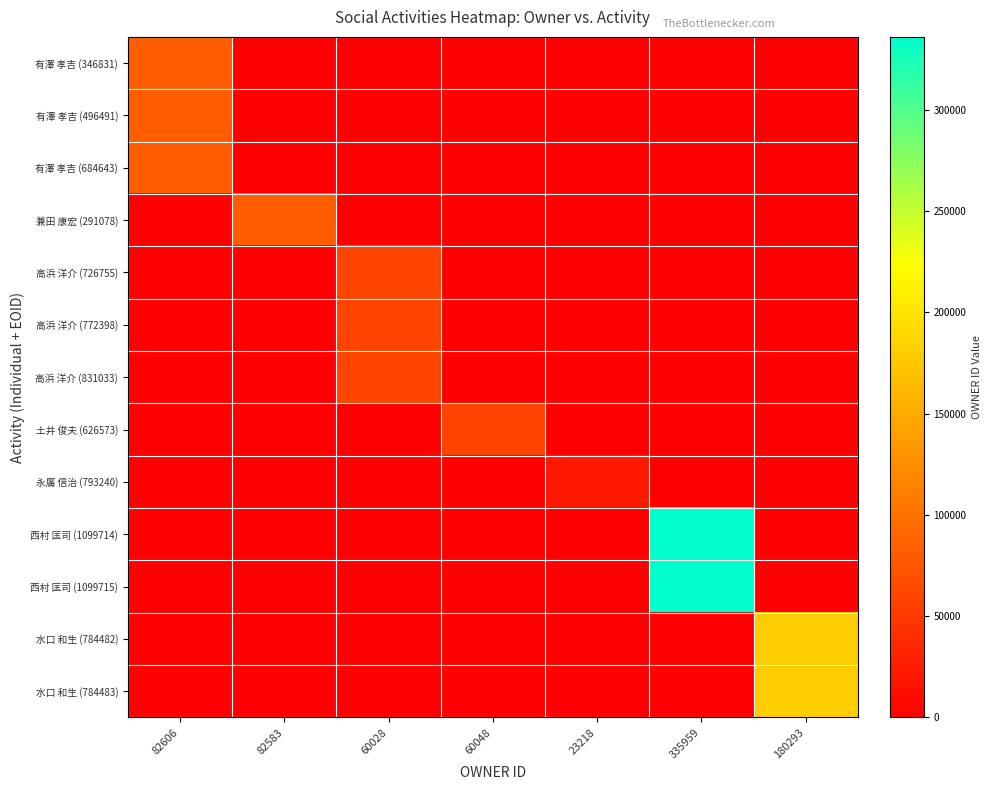

Reading left to right, what are all the values shown in this chart?

有澤 孝吉 (346831): 82606=82606	82583=0	60028=0	60048=0	23218=0	335959=0	180293=0
有澤 孝吉 (496491): 82606=82606	82583=0	60028=0	60048=0	23218=0	335959=0	180293=0
有澤 孝吉 (684643): 82606=82606	82583=0	60028=0	60048=0	23218=0	335959=0	180293=0
兼田 康宏 (291078): 82606=0	82583=82583	60028=0	60048=0	23218=0	335959=0	180293=0
高浜 洋介 (726755): 82606=0	82583=0	60028=60028	60048=0	23218=0	335959=0	180293=0
高浜 洋介 (772398): 82606=0	82583=0	60028=60028	60048=0	23218=0	335959=0	180293=0
高浜 洋介 (831033): 82606=0	82583=0	60028=60028	60048=0	23218=0	335959=0	180293=0
土井 俊夫 (626573): 82606=0	82583=0	60028=0	60048=60048	23218=0	335959=0	180293=0
永廣 信治 (793240): 82606=0	82583=0	60028=0	60048=0	23218=23218	335959=0	180293=0
西村 匡司 (1099714): 82606=0	82583=0	60028=0	60048=0	23218=0	335959=335959	180293=0
西村 匡司 (1099715): 82606=0	82583=0	60028=0	60048=0	23218=0	335959=335959	180293=0
水口 和生 (784482): 82606=0	82583=0	60028=0	60048=0	23218=0	335959=0	180293=180293
水口 和生 (784483): 82606=0	82583=0	60028=0	60048=0	23218=0	335959=0	180293=180293